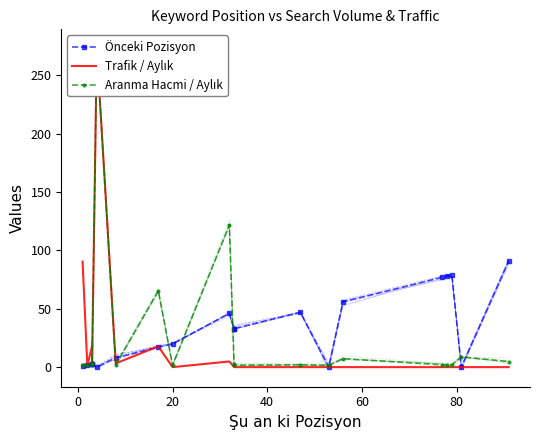

What is the sum of all Önceki Pozisyon values?

597.0